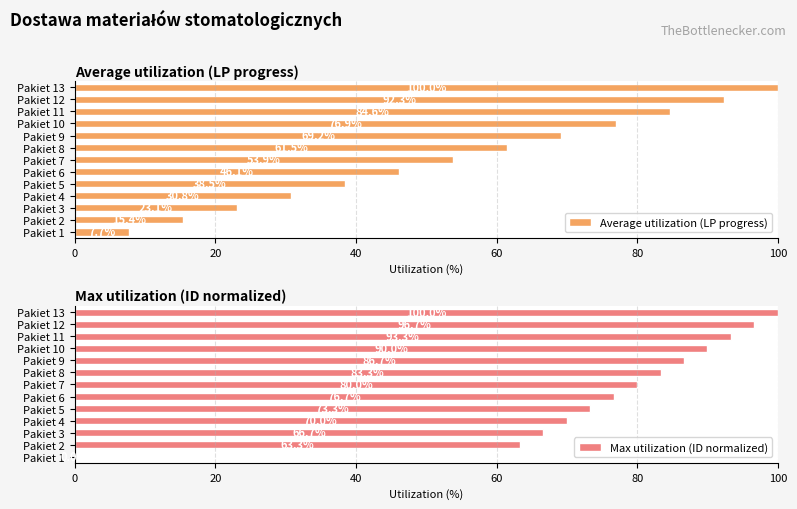

What is the average value of the Average utilization (LP progress) series?

53.8